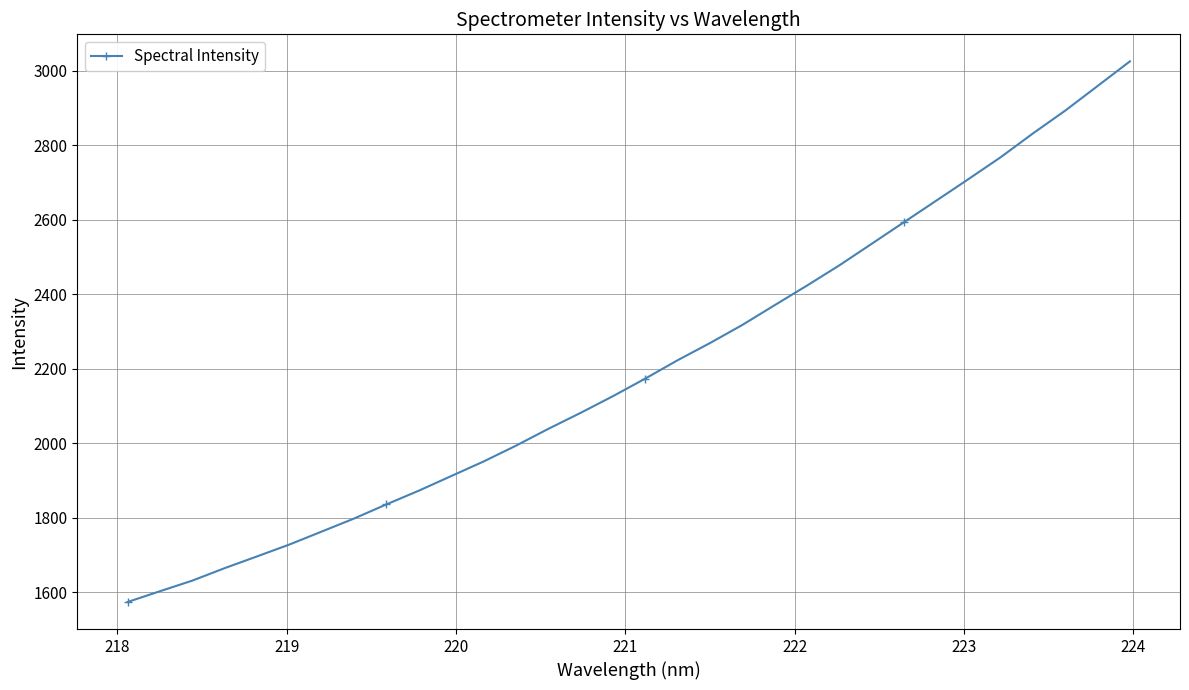

What is the maximum value shown in the chart?

3025.5